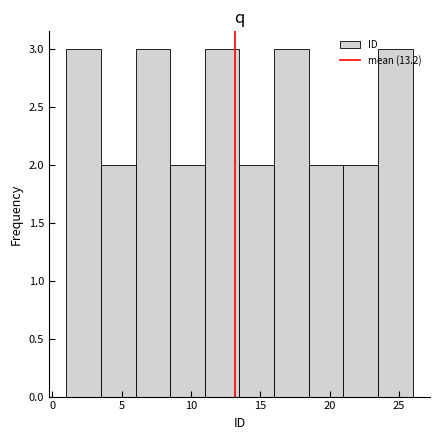

How tall is the bar that spans 11.0 to 13.5 on the x-axis? The values are not printed on the chart, so give them approximately, as read against the axis.

3